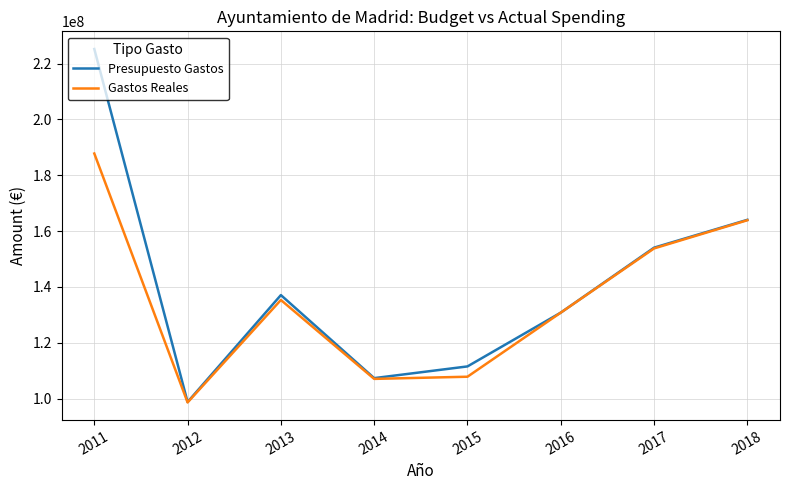

Which series has the widest spread of values?

Presupuesto Gastos